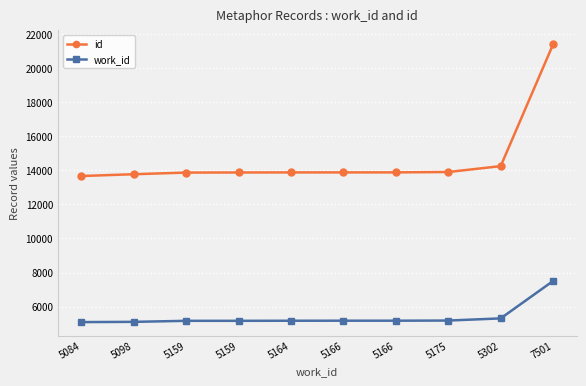

Which category has the lowest value in the id series?

5084